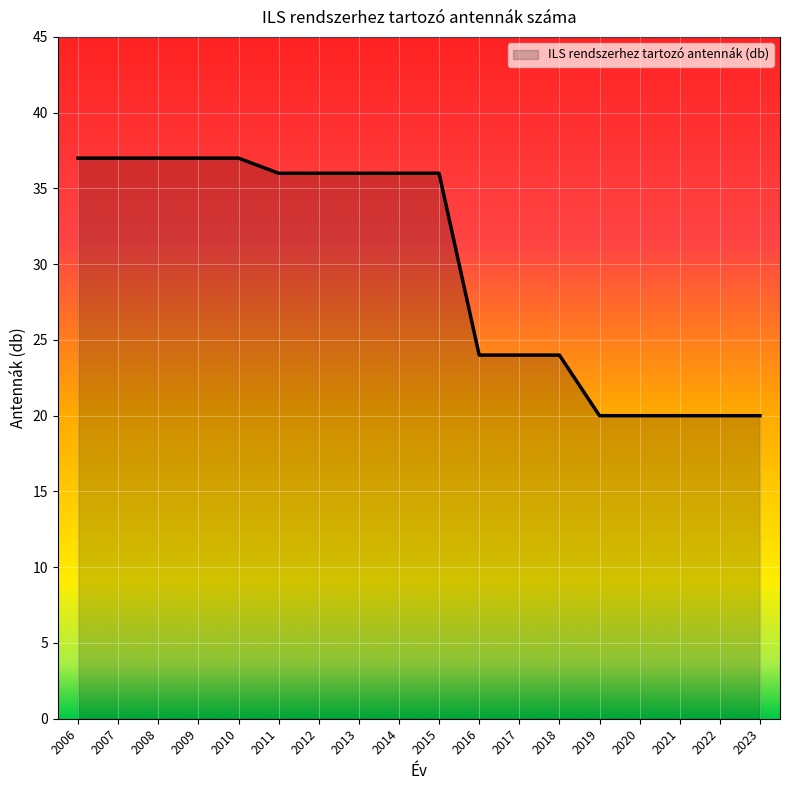

How many lines are shown in the chart?

1